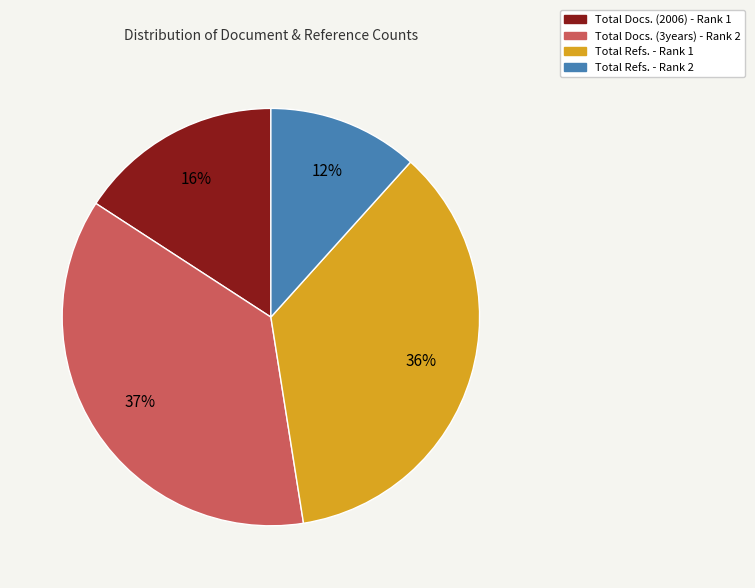

Which slice is the largest?

Total Docs. (3years) - Rank 2